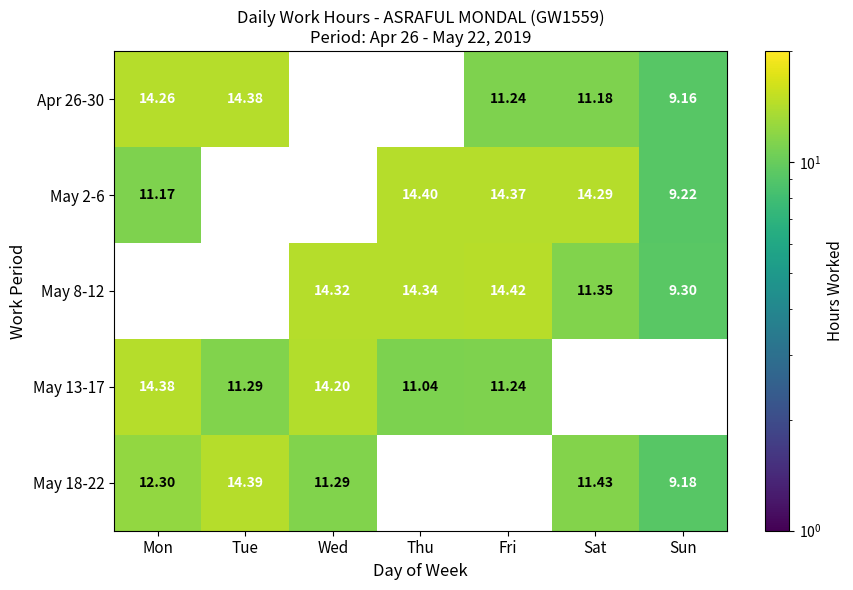

Is the value of May 2-6 at Thu greater than the value of May 18-22 at Tue?

Yes